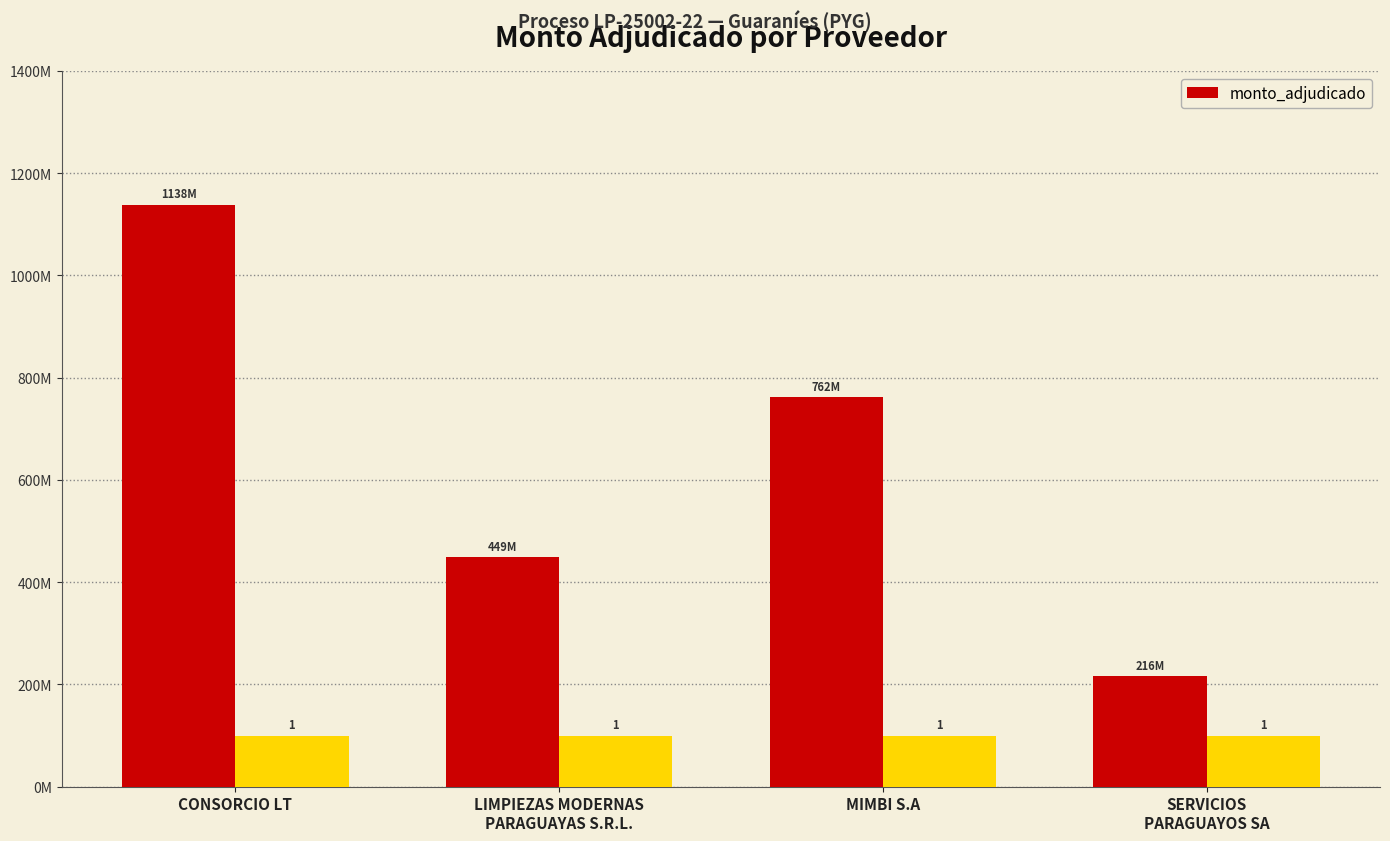

What is the difference between the maximum and second lowest values?

689783000